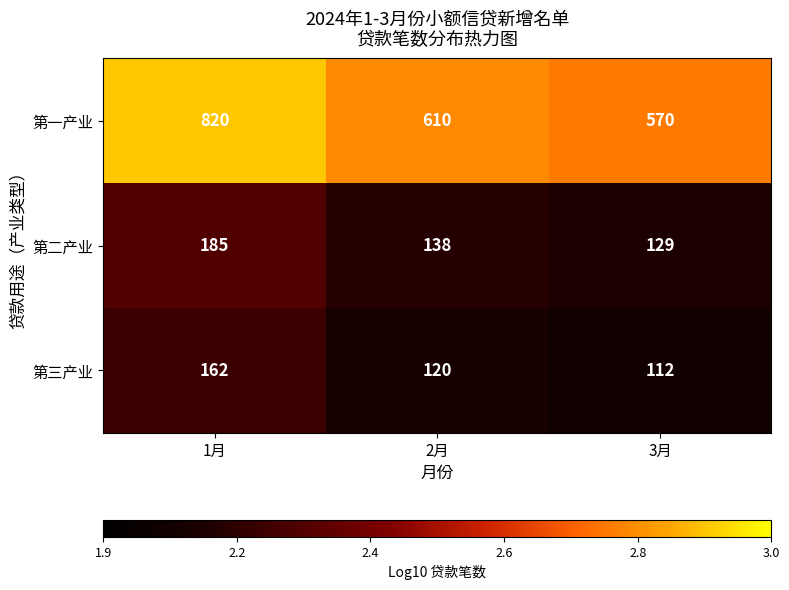

Which series has the largest range (max minus min)?

第一产业